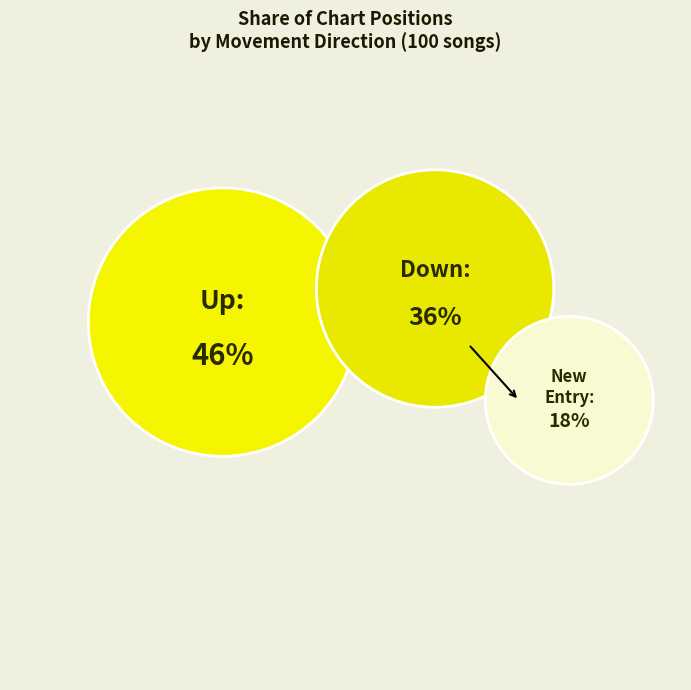

To the nearest percent, what percentage of the pie is up?

46%